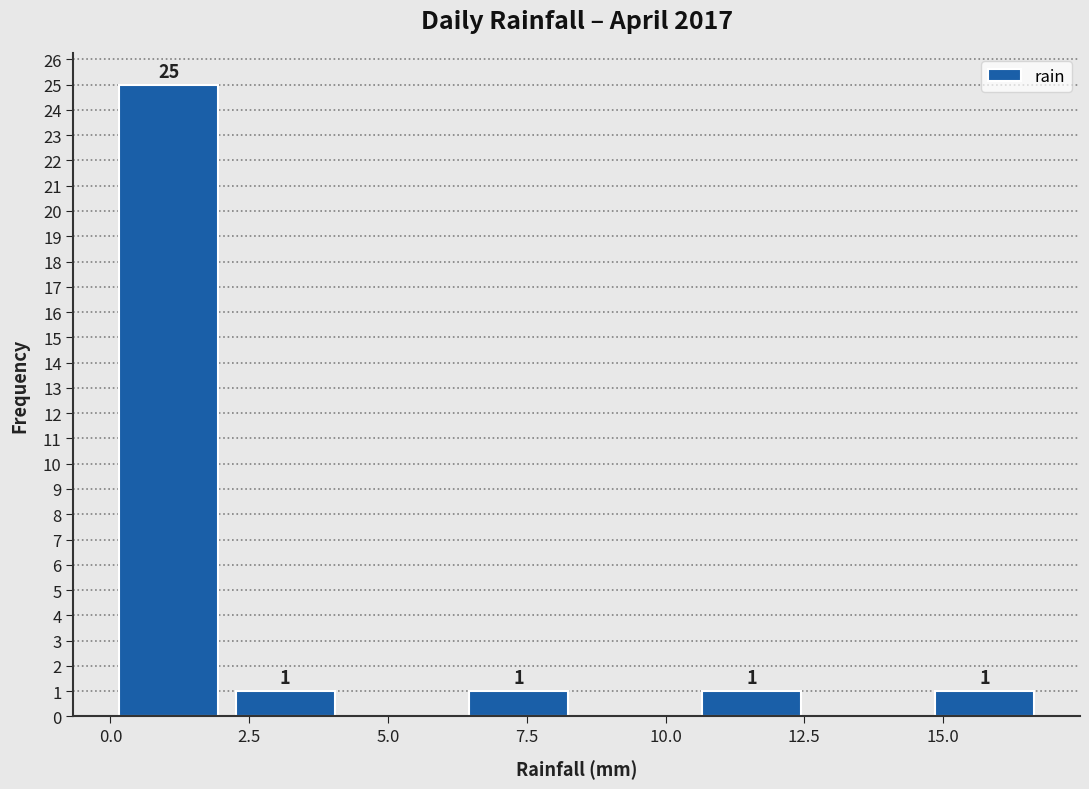

Over which range of the x-axis is the bar tallest?

0.0 to 2.1